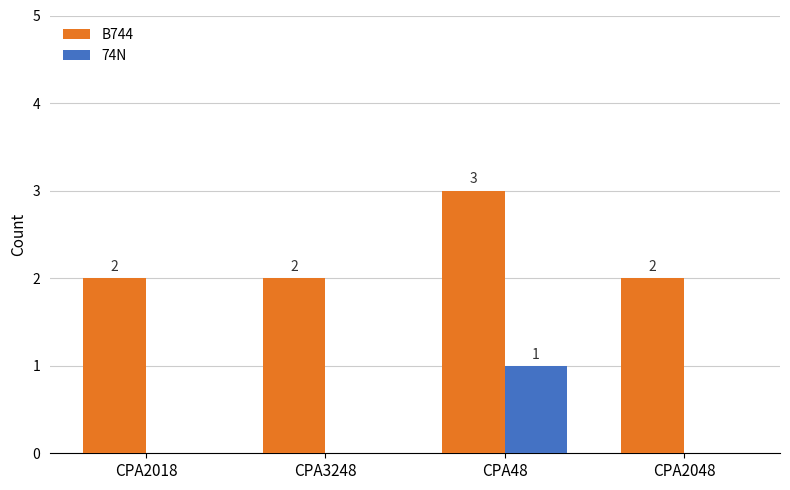

Which category has the highest value across all series?

CPA48